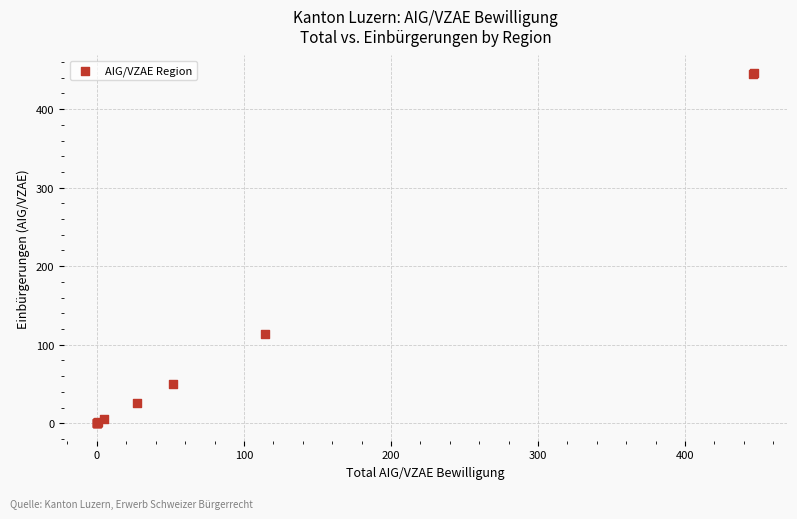

What Y value in the scatter plot is closest to 223?

113